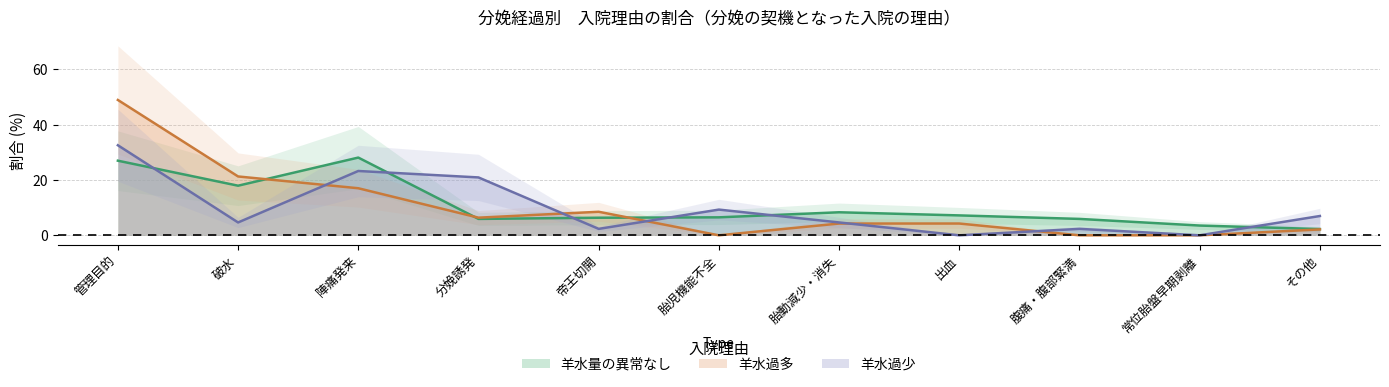

At which category does 羊水量の異常なし reach its first local valley?

破水